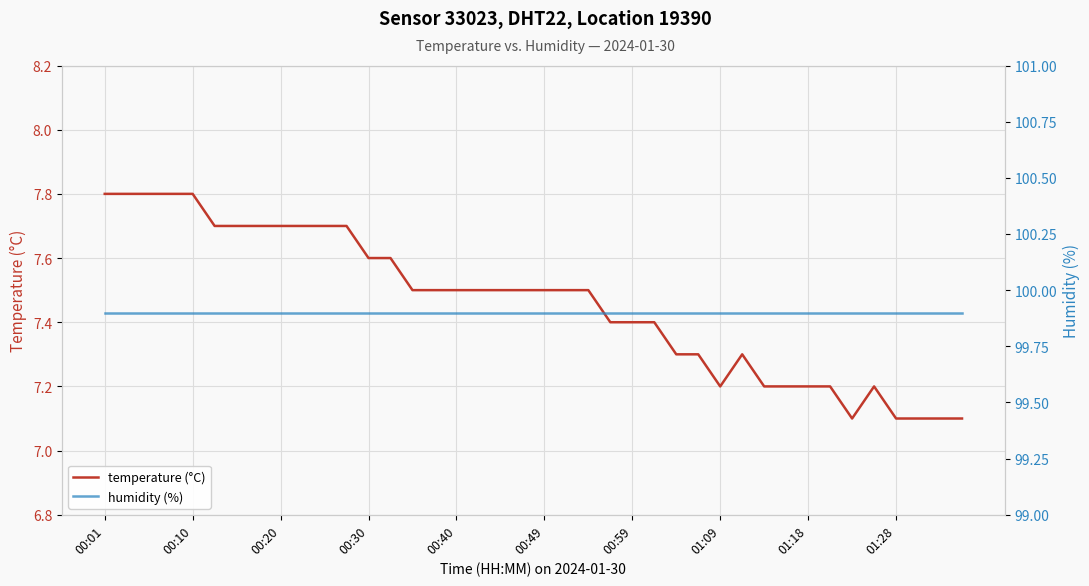

At how many categories does at least one series exceed 48?

40